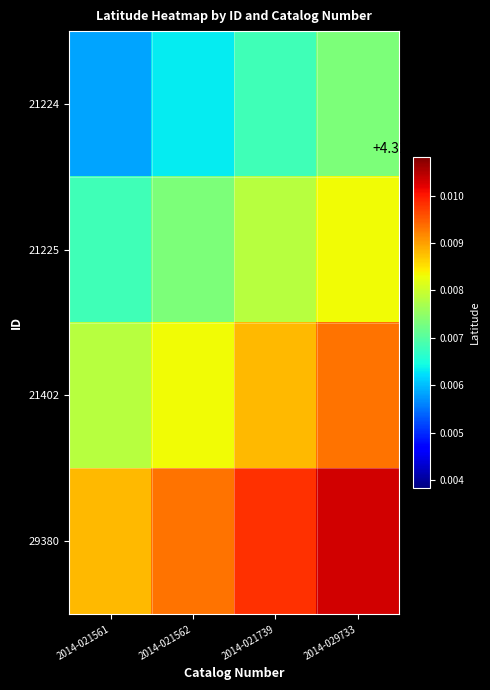

Which label corresponds to the smallest value in the chart?

2014-021561